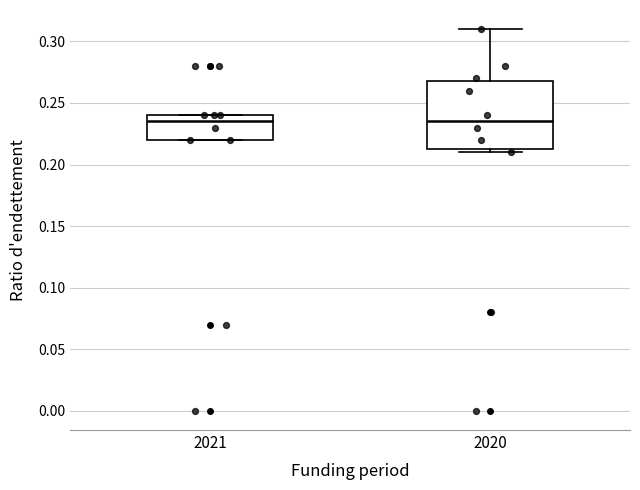

Where is the upper edge of the box at x = 2021 on the y-axis? The values are not printed on the chart, so give them approximately, as read against the axis.

0.240